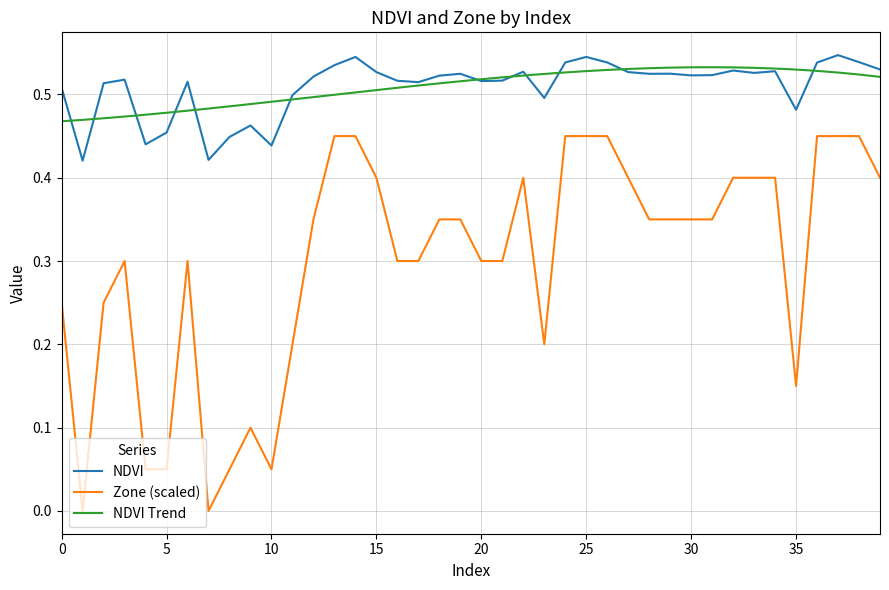

What is the maximum value for Zone?

0.5